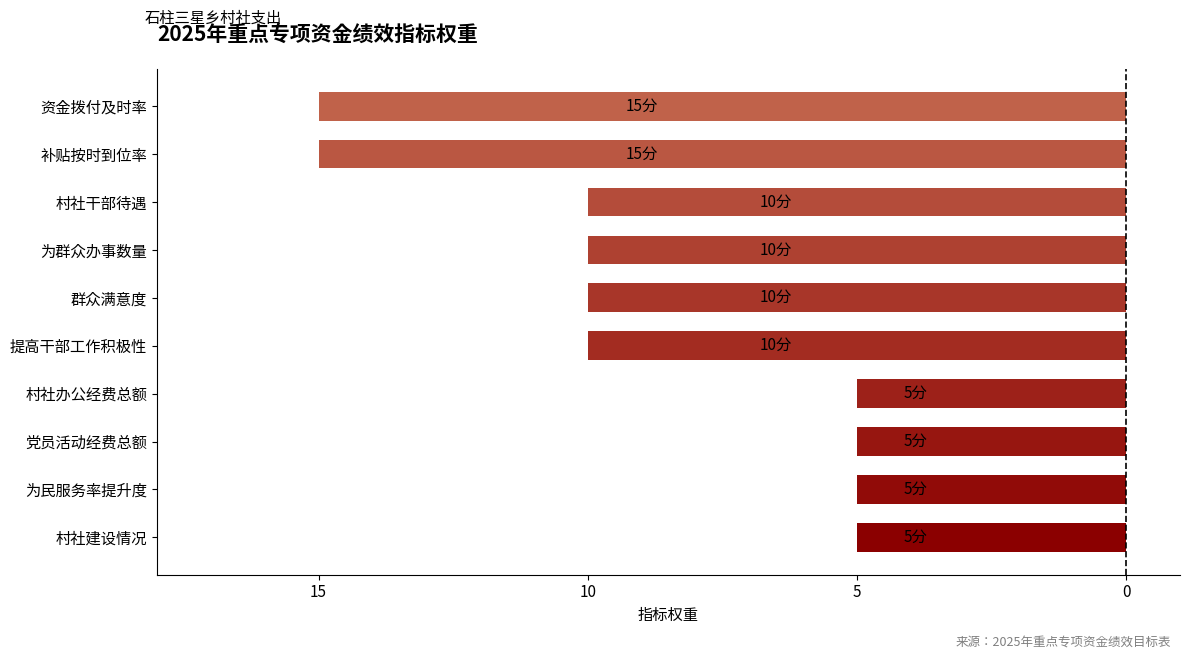

Where does the data first go above -10?

15